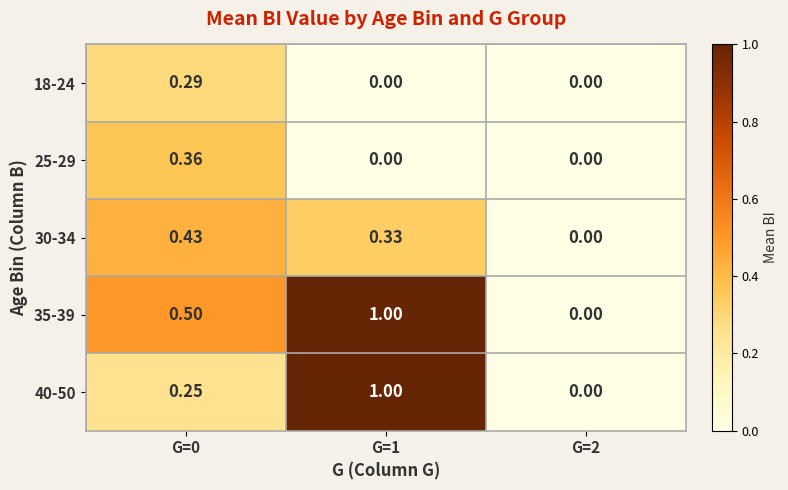

Is the value of 25-29 at G=1 greater than the value of 35-39 at G=0?

No